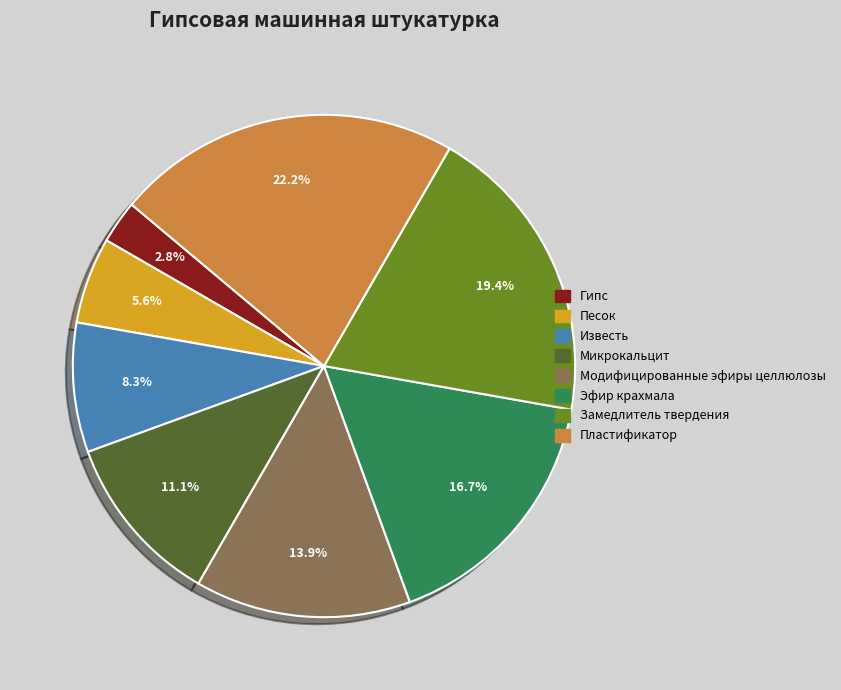

What percentage is the Пластификатор slice, to the nearest percent?

22%